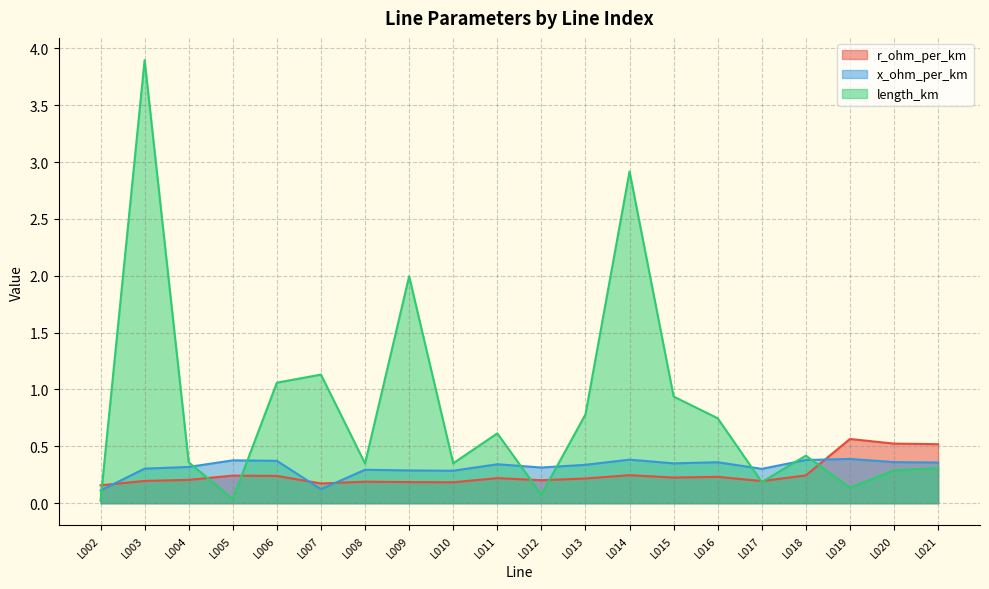

Reading right to left, transcribe all the data shown in this chart.

r_ohm_per_km: 0.5	0.5	0.6	0.2	0.2	0.2	0.2	0.2	0.2	0.2	0.2	0.2	0.2	0.2	0.2	0.2	0.2	0.2	0.2	0.2
x_ohm_per_km: 0.4	0.4	0.4	0.4	0.3	0.4	0.4	0.4	0.3	0.3	0.3	0.3	0.3	0.3	0.1	0.4	0.4	0.3	0.3	0.1
length_km: 0.3	0.3	0.1	0.4	0.2	0.7	0.9	2.9	0.8	0.1	0.6	0.4	2.0	0.3	1.1	1.1	0.0	0.4	3.9	0.0